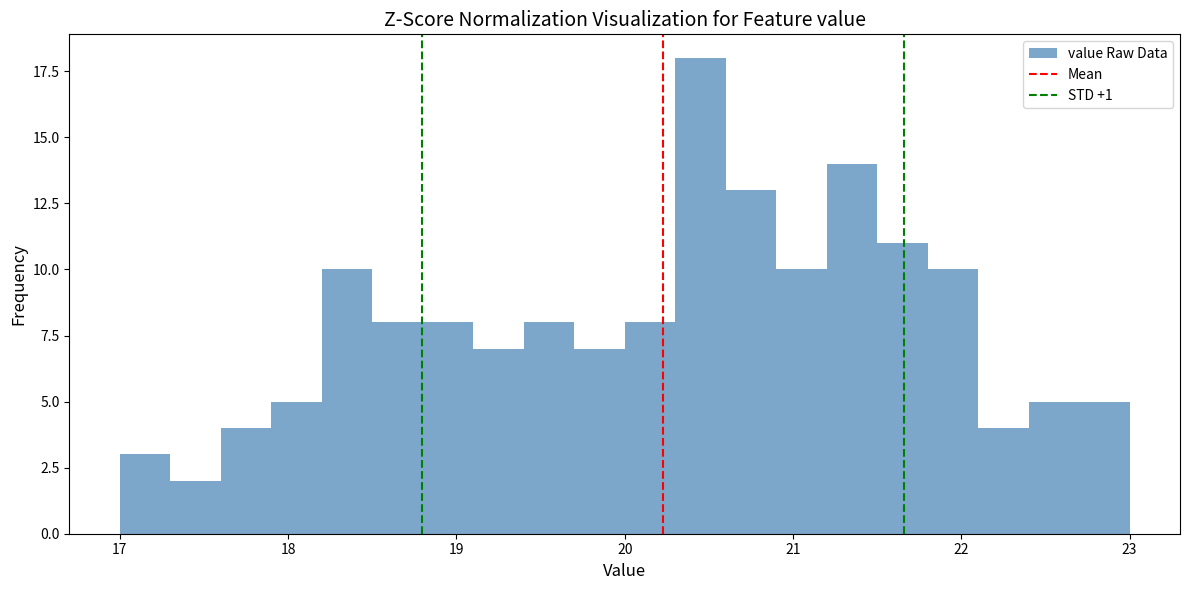

Around what value on the x-axis is the tallest bar? Give the approximate position of its centre, as read against the axis.

20.5